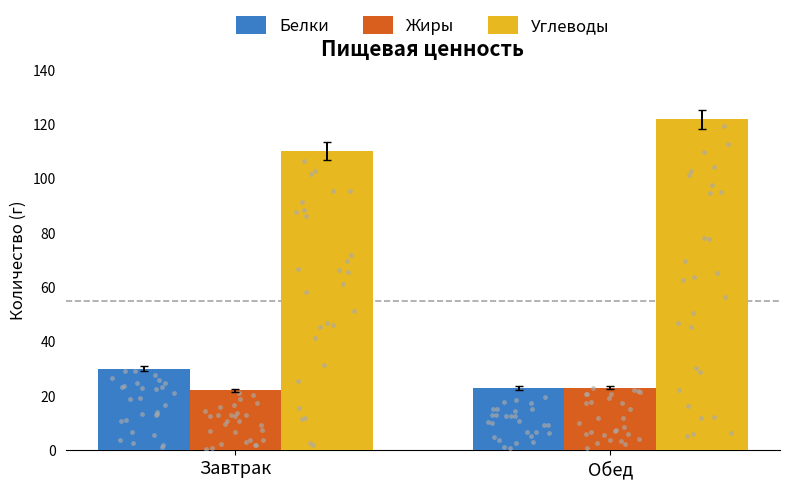

Which series has the widest spread of Y values?

Углеводы